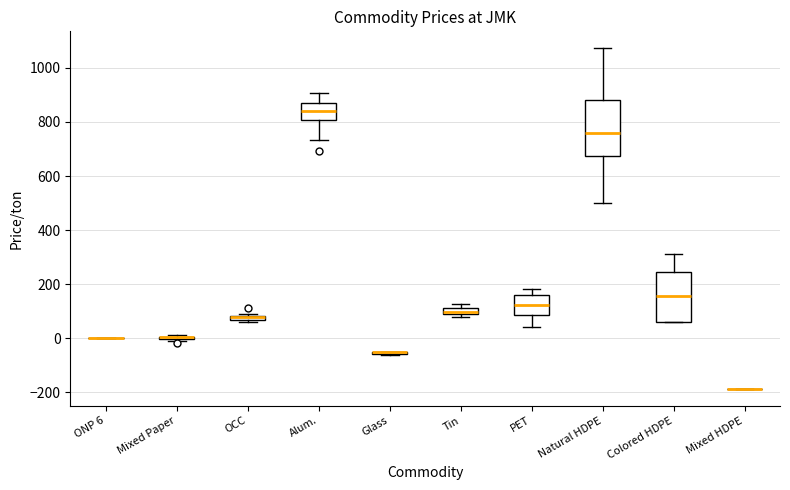

Where is the upper edge of the box for Natural HDPE on the y-axis? The values are not printed on the chart, so give them approximately, as read against the axis.

880